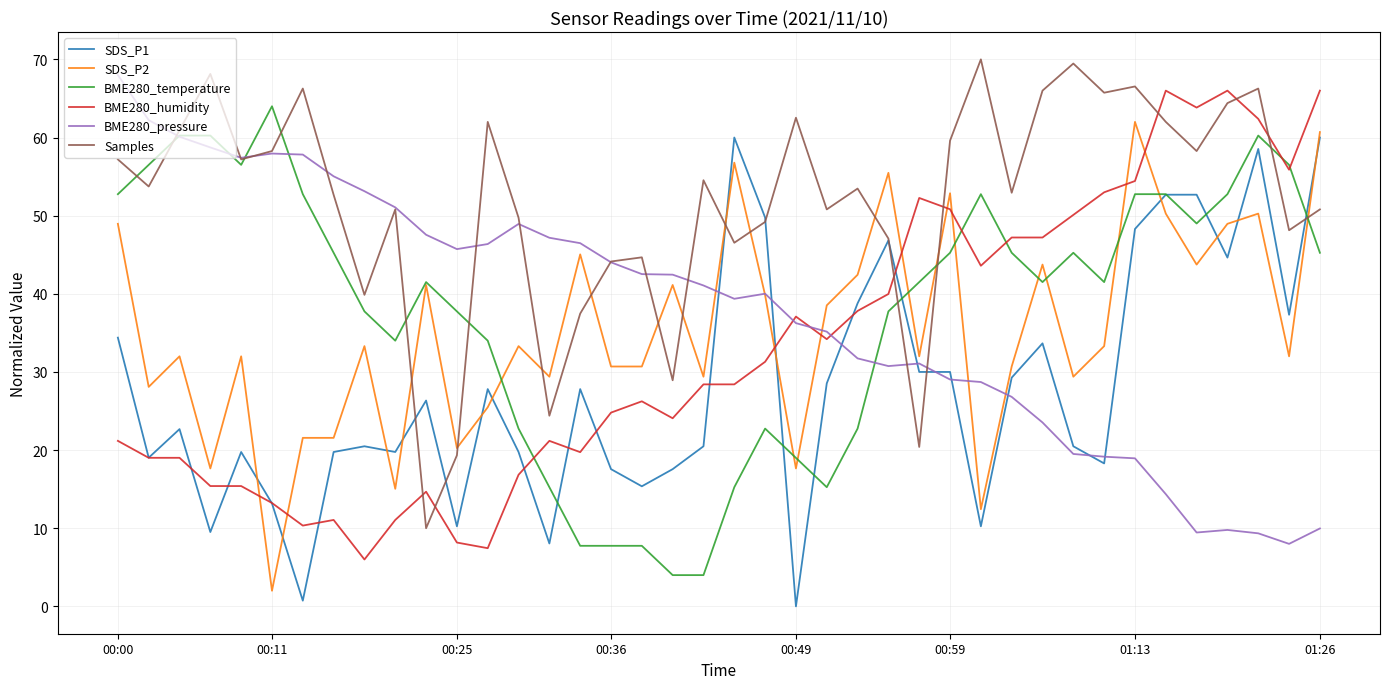

What is the greatest value displayed?

70.0